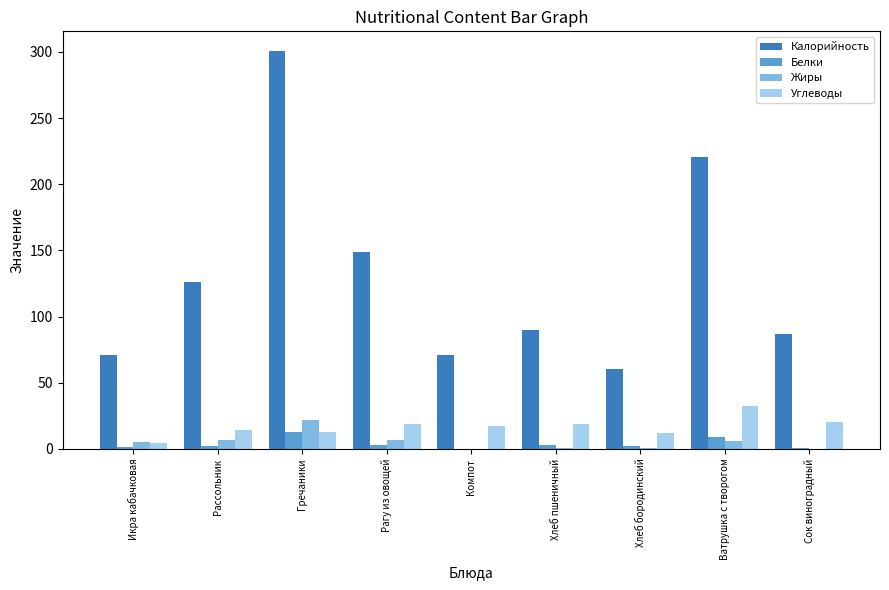

What is the sum of all Углеводы values?

151.0